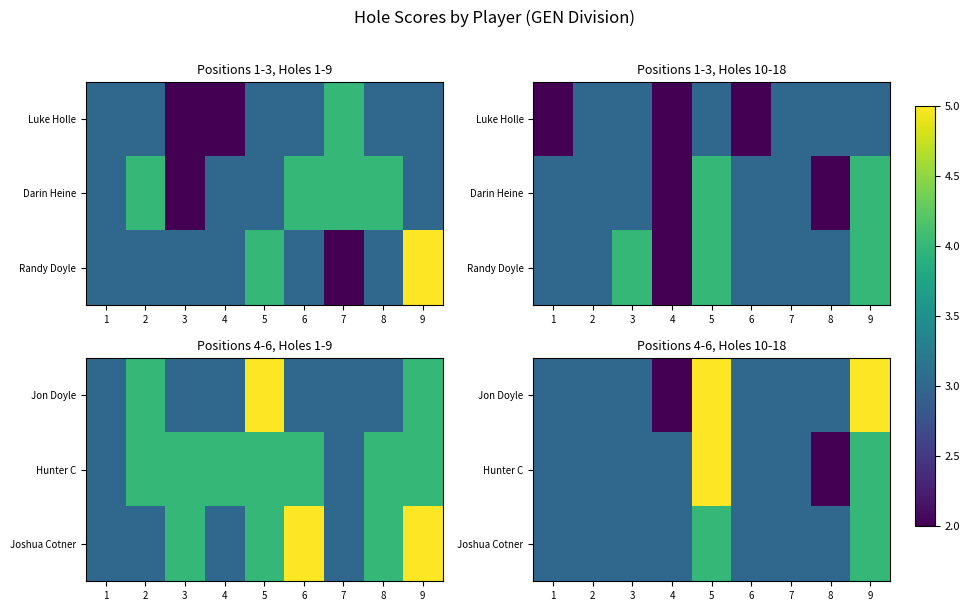

True or false: Hunter C has a value of 2 at 2.

False